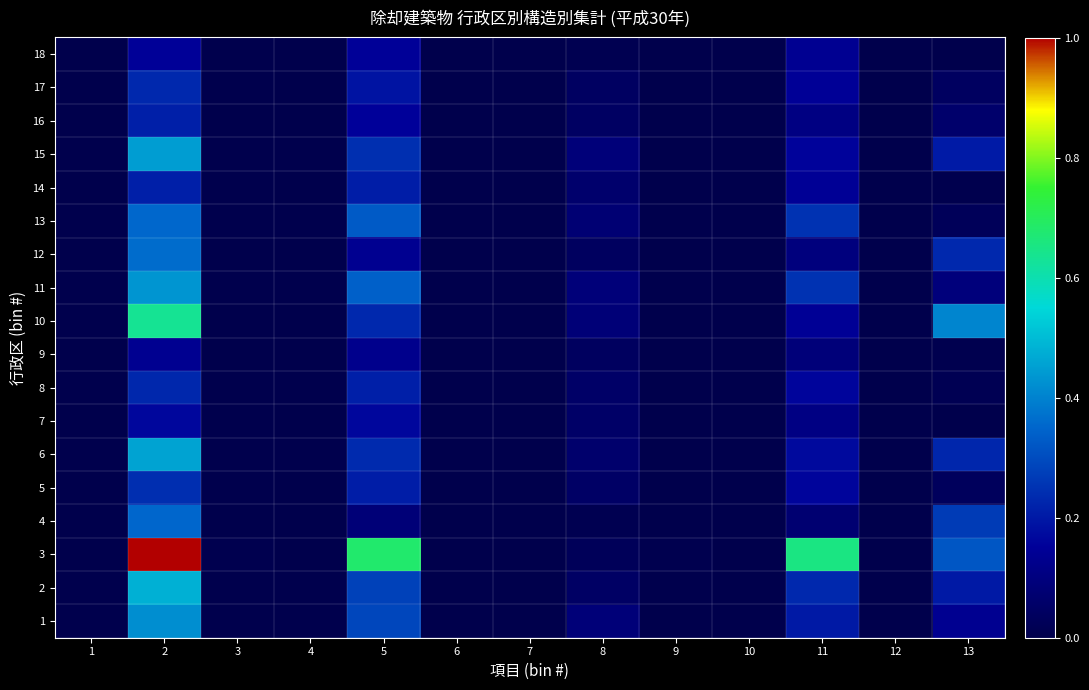

Between 8 and 13, which is larger?

13